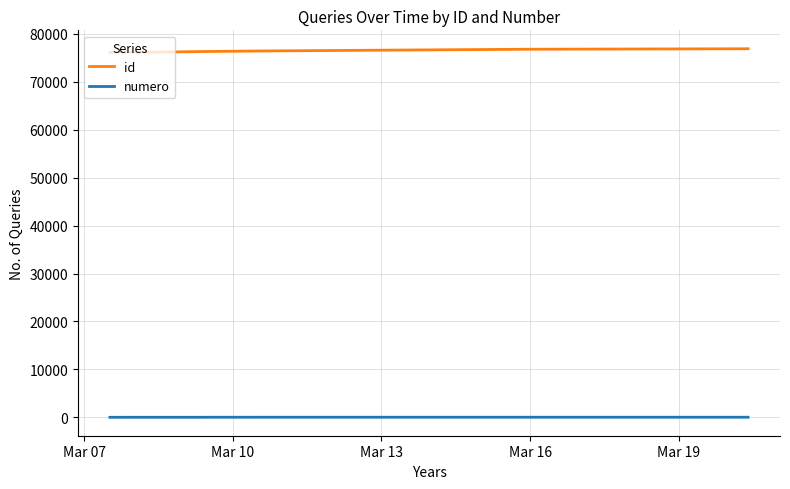

Is this an area chart (filled region under the line)?

No